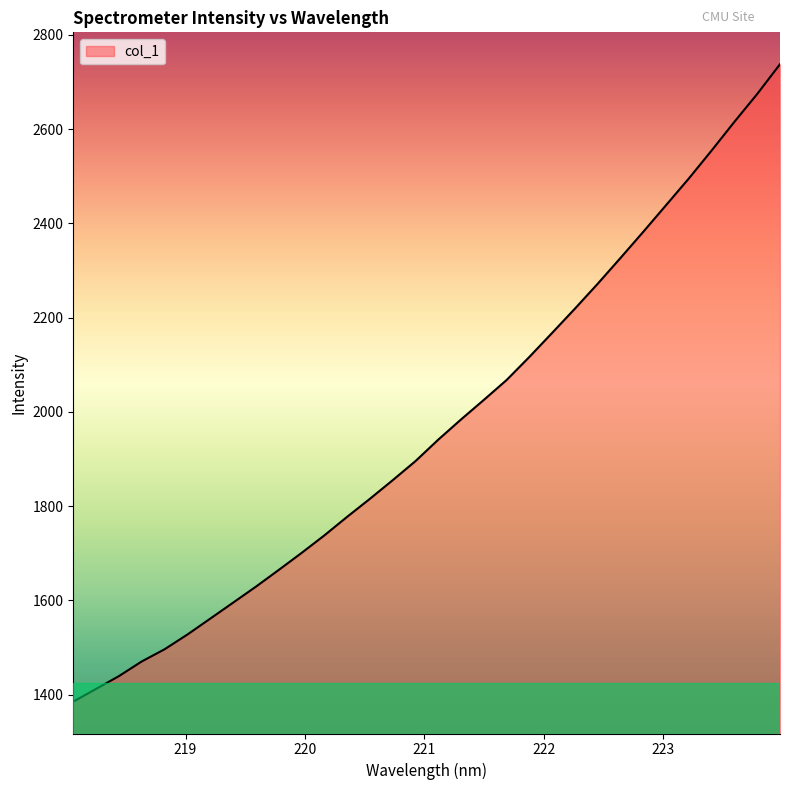

What is the greatest value displayed?

2737.7